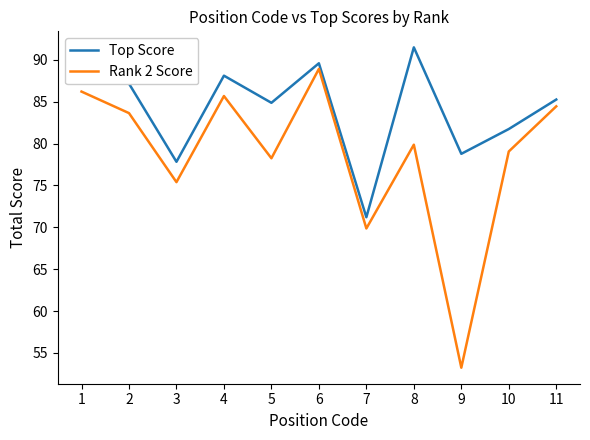

Which series has the largest range (max minus min)?

Rank 2 Score